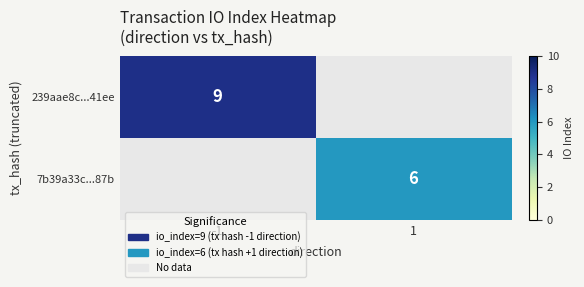

Is it true that 239aae8c...41ee equals 14 at -1?

False